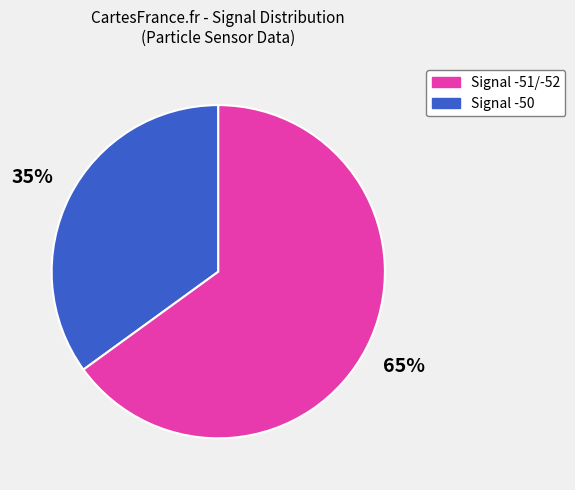

Is there a majority slice in this chart?

Yes